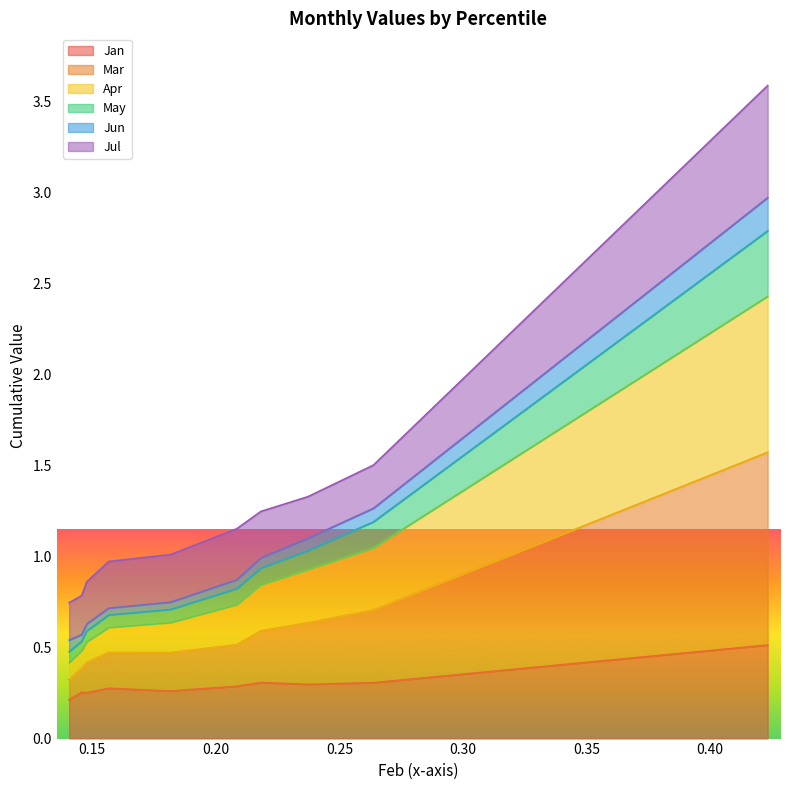

How many lines are shown in the chart?

6